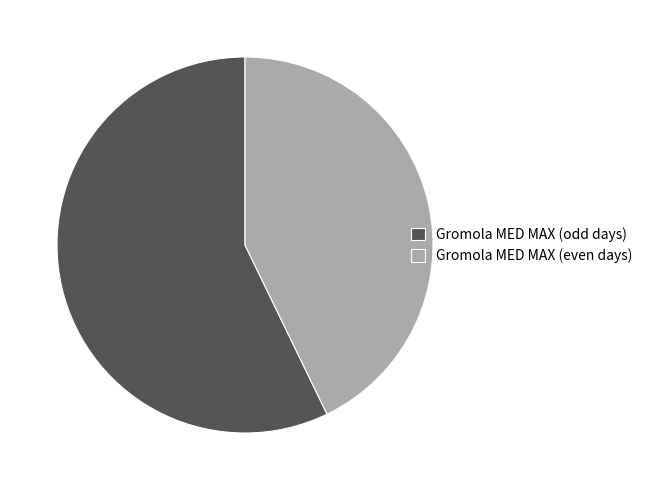

Combined, do Gromola MED MAX (even days) and Gromola MED MAX (odd days) account for over 50%?

Yes